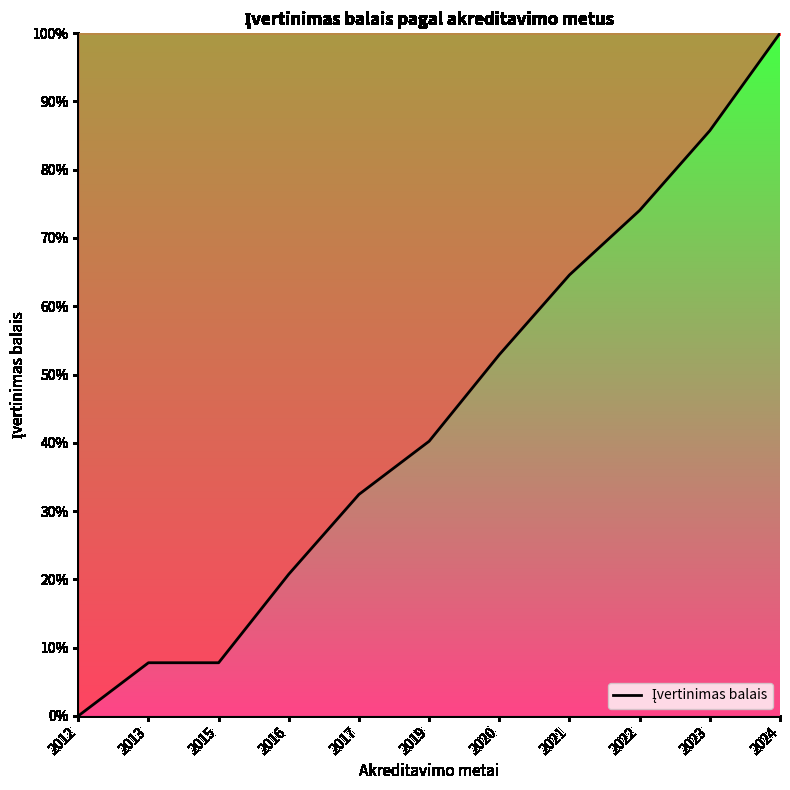

Reading left to right, list all the values displayed in this chart.

2012=0.0	2013=7.8	2015=7.8	2016=20.8	2017=32.4	2019=40.2	2020=52.9	2021=64.6	2022=74.0	2023=85.7	2024=100.0